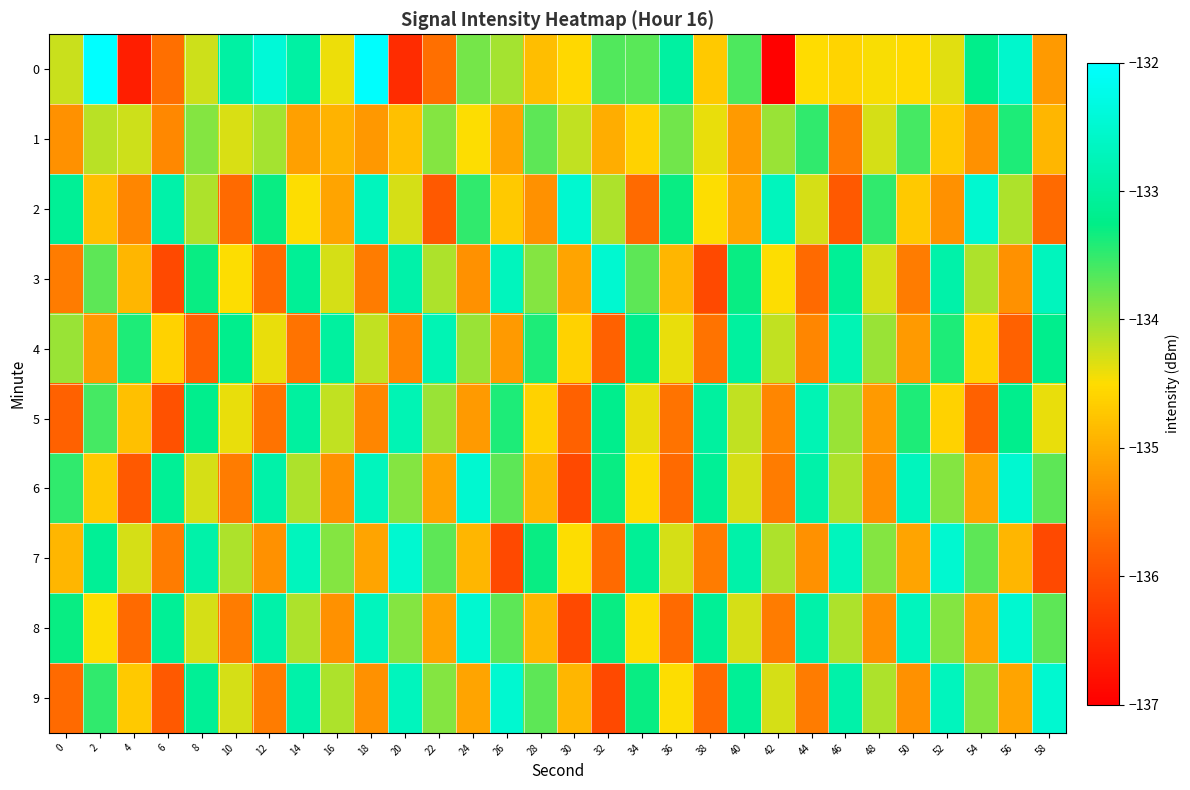

Reading left to right, list all the values displayed in this chart.

0: 0=-134.2	2=-131.9	4=-136.6	6=-135.6	8=-134.3	10=-133.0	12=-132.4	14=-133.0	16=-134.4	18=-132.0	20=-136.5	22=-135.7	24=-133.8	26=-134.1	28=-134.8	30=-134.5	32=-133.7	34=-133.7	36=-133.0	38=-134.7	40=-133.6	42=-137.0	44=-134.5	46=-134.6	48=-134.5	50=-134.5	52=-134.4	54=-133.2	56=-132.5	58=-135.2
1: 0=-135.3	2=-134.2	4=-134.2	6=-135.4	8=-133.9	10=-134.3	12=-134.1	14=-135.1	16=-134.9	18=-135.2	20=-134.8	22=-133.9	24=-134.5	26=-135.1	28=-133.7	30=-134.2	32=-135.0	34=-134.6	36=-133.8	38=-134.4	40=-135.2	42=-134.0	44=-133.5	46=-135.5	48=-134.3	50=-133.6	52=-134.7	54=-135.3	56=-133.4	58=-134.9
2: 0=-133.1	2=-134.8	4=-135.4	6=-132.9	8=-134.1	10=-135.7	12=-133.3	14=-134.5	16=-135.1	18=-132.7	20=-134.3	22=-135.9	24=-133.5	26=-134.7	28=-135.3	30=-132.5	32=-134.1	34=-135.7	36=-133.3	38=-134.5	40=-135.1	42=-132.7	44=-134.3	46=-135.9	48=-133.5	50=-134.7	52=-135.3	54=-132.5	56=-134.1	58=-135.7
3: 0=-135.5	2=-133.7	4=-134.9	6=-136.1	8=-133.3	10=-134.5	12=-135.7	14=-133.1	16=-134.3	18=-135.5	20=-132.9	22=-134.1	24=-135.3	26=-132.7	28=-133.9	30=-135.1	32=-132.5	34=-133.7	36=-134.9	38=-136.1	40=-133.3	42=-134.5	44=-135.7	46=-133.1	48=-134.3	50=-135.5	52=-132.9	54=-134.1	56=-135.3	58=-132.7
4: 0=-134.0	2=-135.2	4=-133.4	6=-134.6	8=-135.8	10=-133.2	12=-134.4	14=-135.6	16=-133.0	18=-134.2	20=-135.4	22=-132.8	24=-134.0	26=-135.2	28=-133.4	30=-134.6	32=-135.8	34=-133.2	36=-134.4	38=-135.6	40=-133.0	42=-134.2	44=-135.4	46=-132.8	48=-134.0	50=-135.2	52=-133.4	54=-134.6	56=-135.8	58=-133.2
5: 0=-135.8	2=-133.6	4=-134.8	6=-136.0	8=-133.2	10=-134.4	12=-135.6	14=-133.0	16=-134.2	18=-135.4	20=-132.8	22=-134.0	24=-135.2	26=-133.4	28=-134.6	30=-135.8	32=-133.2	34=-134.4	36=-135.6	38=-133.0	40=-134.2	42=-135.4	44=-132.8	46=-134.0	48=-135.2	50=-133.4	52=-134.6	54=-135.8	56=-133.2	58=-134.4
6: 0=-133.5	2=-134.7	4=-135.9	6=-133.1	8=-134.3	10=-135.5	12=-132.9	14=-134.1	16=-135.3	18=-132.7	20=-133.9	22=-135.1	24=-132.5	26=-133.7	28=-134.9	30=-136.1	32=-133.3	34=-134.5	36=-135.7	38=-133.1	40=-134.3	42=-135.5	44=-132.9	46=-134.1	48=-135.3	50=-132.7	52=-133.9	54=-135.1	56=-132.5	58=-133.7
7: 0=-134.9	2=-133.1	4=-134.3	6=-135.5	8=-132.9	10=-134.1	12=-135.3	14=-132.7	16=-133.9	18=-135.1	20=-132.5	22=-133.7	24=-134.9	26=-136.1	28=-133.3	30=-134.5	32=-135.7	34=-133.1	36=-134.3	38=-135.5	40=-132.9	42=-134.1	44=-135.3	46=-132.7	48=-133.9	50=-135.1	52=-132.5	54=-133.7	56=-134.9	58=-136.1
8: 0=-133.3	2=-134.5	4=-135.7	6=-133.1	8=-134.3	10=-135.5	12=-132.9	14=-134.1	16=-135.3	18=-132.7	20=-133.9	22=-135.1	24=-132.5	26=-133.7	28=-134.9	30=-136.1	32=-133.3	34=-134.5	36=-135.7	38=-133.1	40=-134.3	42=-135.5	44=-132.9	46=-134.1	48=-135.3	50=-132.7	52=-133.9	54=-135.1	56=-132.5	58=-133.7
9: 0=-135.7	2=-133.5	4=-134.7	6=-135.9	8=-133.1	10=-134.3	12=-135.5	14=-132.9	16=-134.1	18=-135.3	20=-132.7	22=-133.9	24=-135.1	26=-132.5	28=-133.7	30=-134.9	32=-136.1	34=-133.3	36=-134.5	38=-135.7	40=-133.1	42=-134.3	44=-135.5	46=-132.9	48=-134.1	50=-135.3	52=-132.7	54=-133.9	56=-135.1	58=-132.5